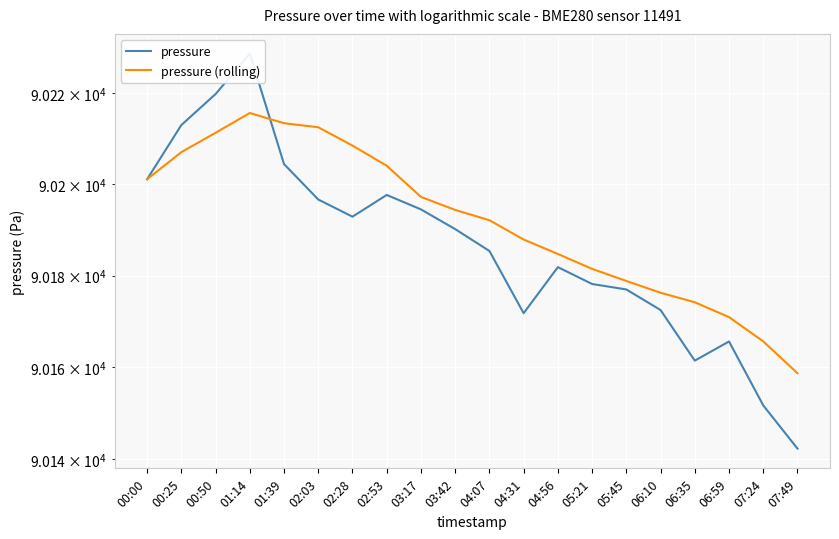

What position from the right is 05:21?

7